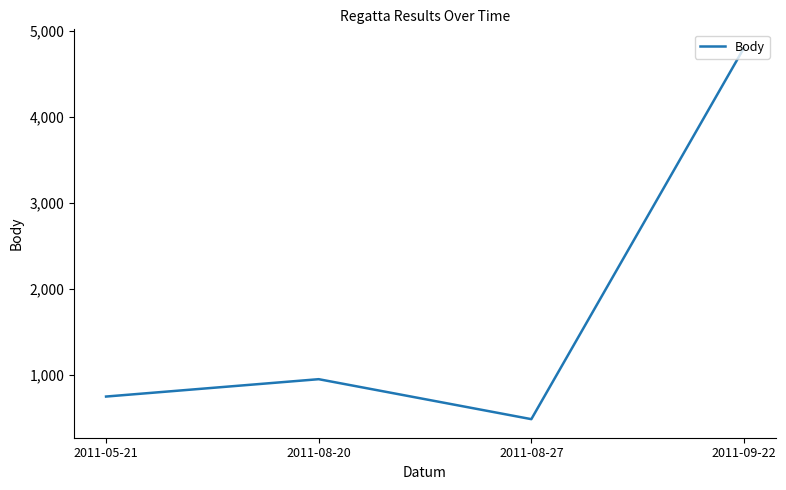

Reading right to left, extract all data points from this chart.

4800	481	946	744